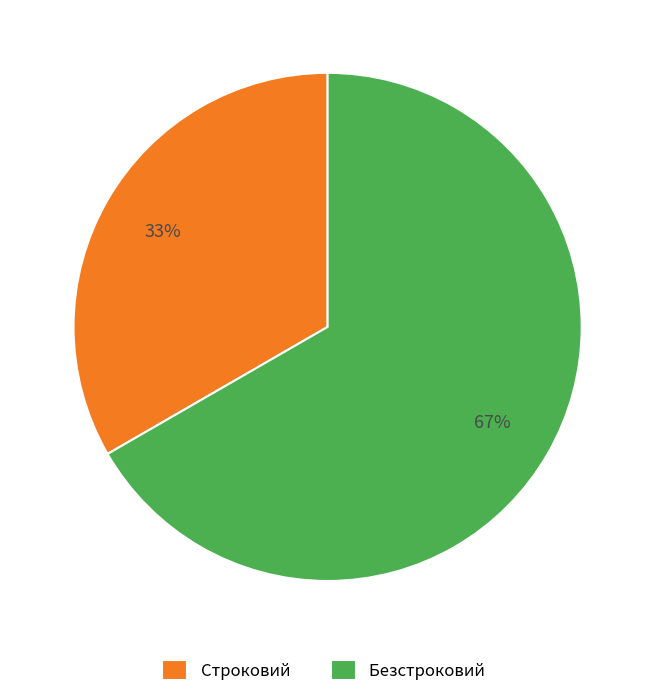

Is Строковий the majority of the pie?

No